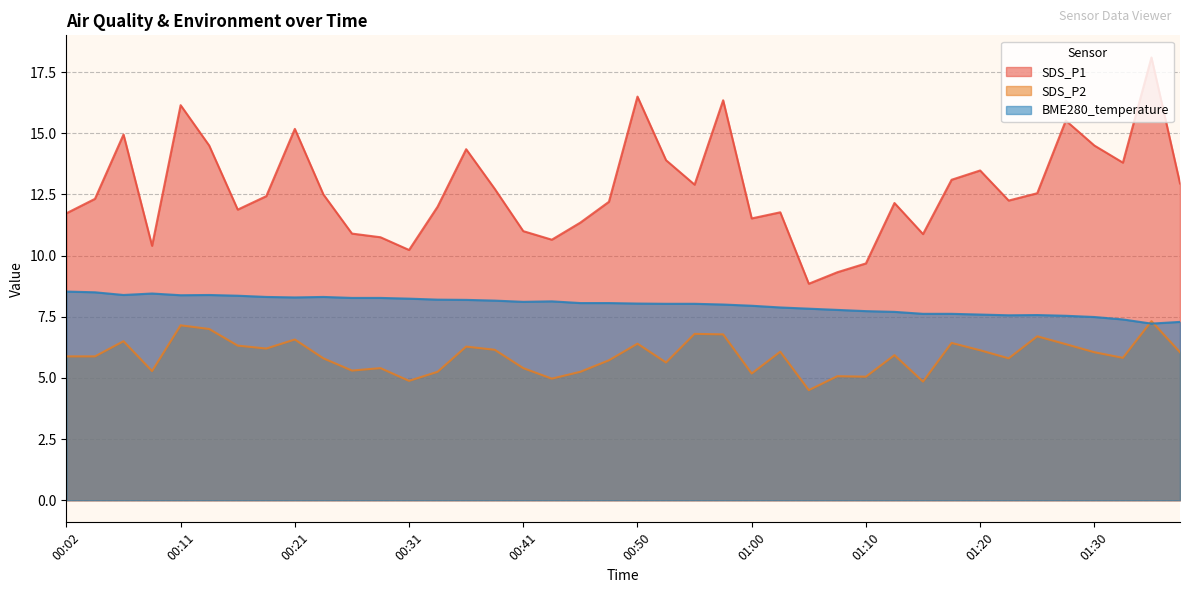

Reading right to left, what are all the values shown in this chart?

SDS_P1: 01:37=12.9	01:35=18.1	01:32=13.8	01:30=14.5	01:27=15.5	01:25=12.6	01:23=12.2	01:20=13.5	01:18=13.1	01:15=10.9	01:13=12.2	01:10=9.7	01:08=9.3	01:05=8.8	01:03=11.8	01:00=11.5	00:58=16.4	00:55=12.9	00:53=13.9	00:50=16.5	00:48=12.2	00:45=11.3	00:43=10.7	00:41=11.0	00:38=12.7	00:36=14.3	00:33=12.0	00:31=10.2	00:28=10.8	00:26=10.9	00:23=12.5	00:21=15.2	00:19=12.4	00:16=11.9	00:14=14.5	00:11=16.1	00:09=10.4	00:07=14.9	00:04=12.3	00:02=11.7
SDS_P2: 01:37=6.0	01:35=7.3	01:32=5.8	01:30=6.0	01:27=6.4	01:25=6.7	01:23=5.8	01:20=6.1	01:18=6.4	01:15=4.8	01:13=5.9	01:10=5.0	01:08=5.1	01:05=4.5	01:03=6.1	01:00=5.2	00:58=6.8	00:55=6.8	00:53=5.6	00:50=6.4	00:48=5.7	00:45=5.2	00:43=5.0	00:41=5.4	00:38=6.2	00:36=6.3	00:33=5.2	00:31=4.9	00:28=5.4	00:26=5.3	00:23=5.8	00:21=6.6	00:19=6.2	00:16=6.3	00:14=7.0	00:11=7.2	00:09=5.3	00:07=6.5	00:04=5.9	00:02=5.9
BME280_temperature: 01:37=7.3	01:35=7.2	01:32=7.4	01:30=7.5	01:27=7.5	01:25=7.6	01:23=7.6	01:20=7.6	01:18=7.6	01:15=7.6	01:13=7.7	01:10=7.7	01:08=7.8	01:05=7.8	01:03=7.9	01:00=8.0	00:58=8.0	00:55=8.0	00:53=8.0	00:50=8.0	00:48=8.1	00:45=8.1	00:43=8.1	00:41=8.1	00:38=8.2	00:36=8.2	00:33=8.2	00:31=8.2	00:28=8.3	00:26=8.3	00:23=8.3	00:21=8.3	00:19=8.3	00:16=8.4	00:14=8.4	00:11=8.4	00:09=8.4	00:07=8.4	00:04=8.5	00:02=8.5